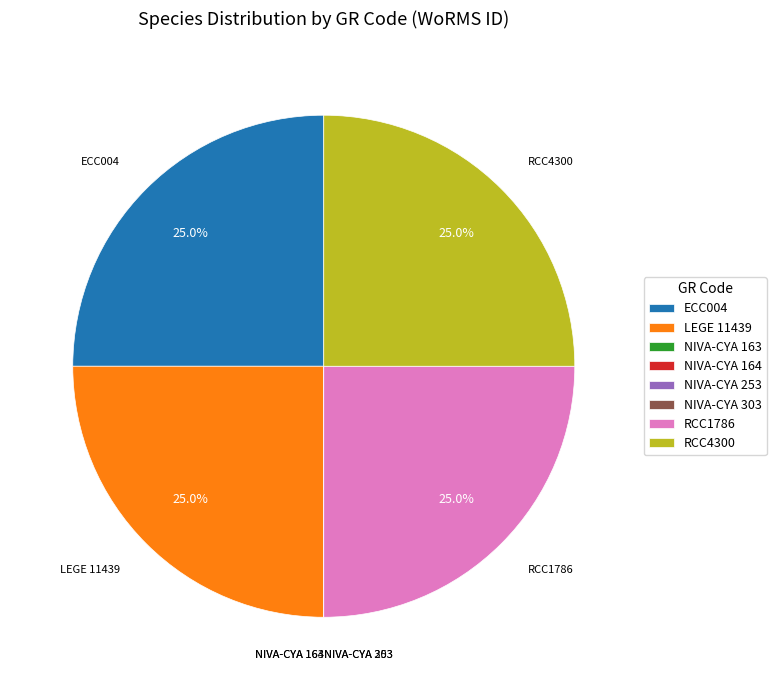

Approximately how many times larger is the value at LEGE 11439 compared to RCC1786?

1.0